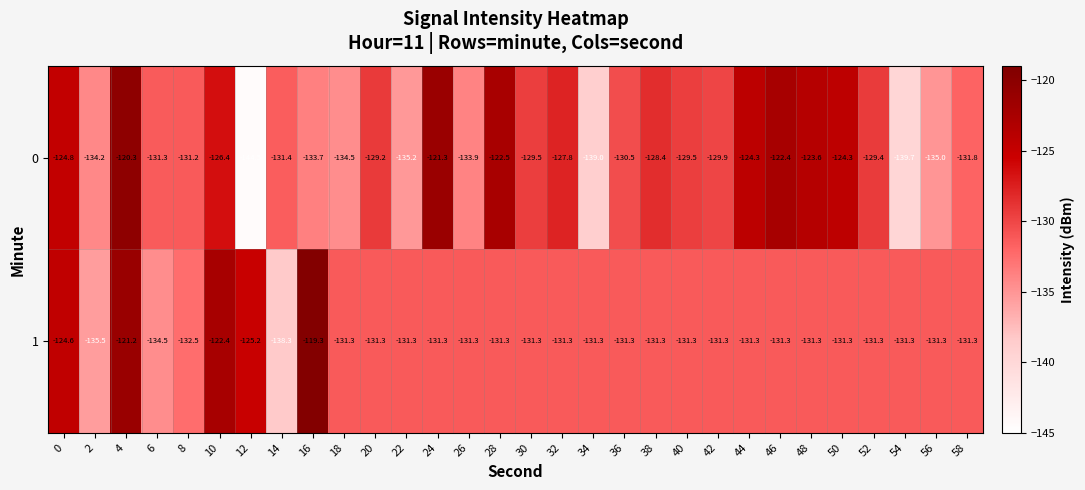

True or false: 0 has a value of -86.4 at 54.

False